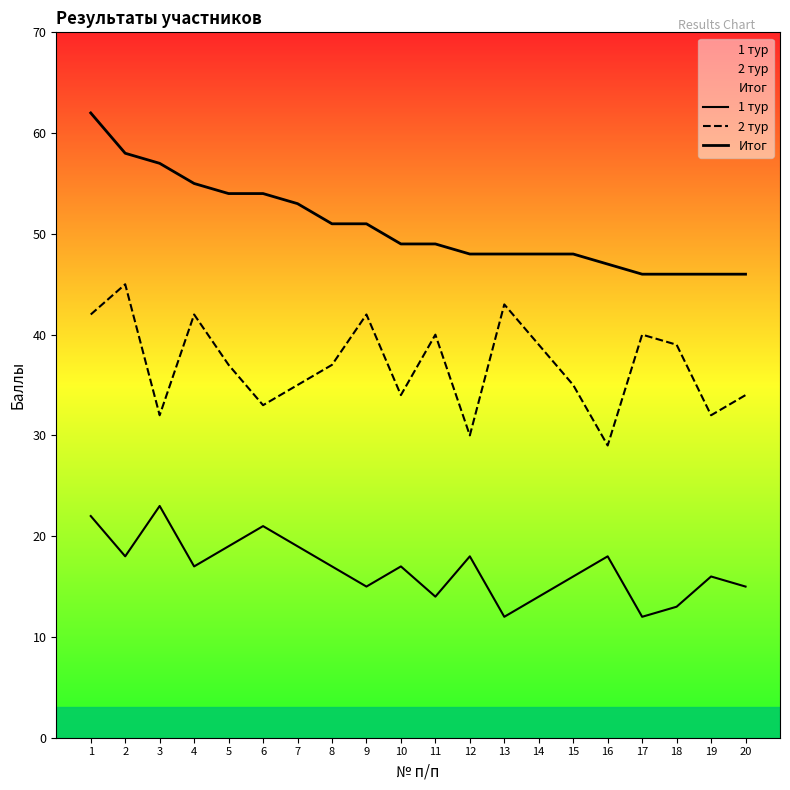

At how many categories does at least one series exceed 46?

16